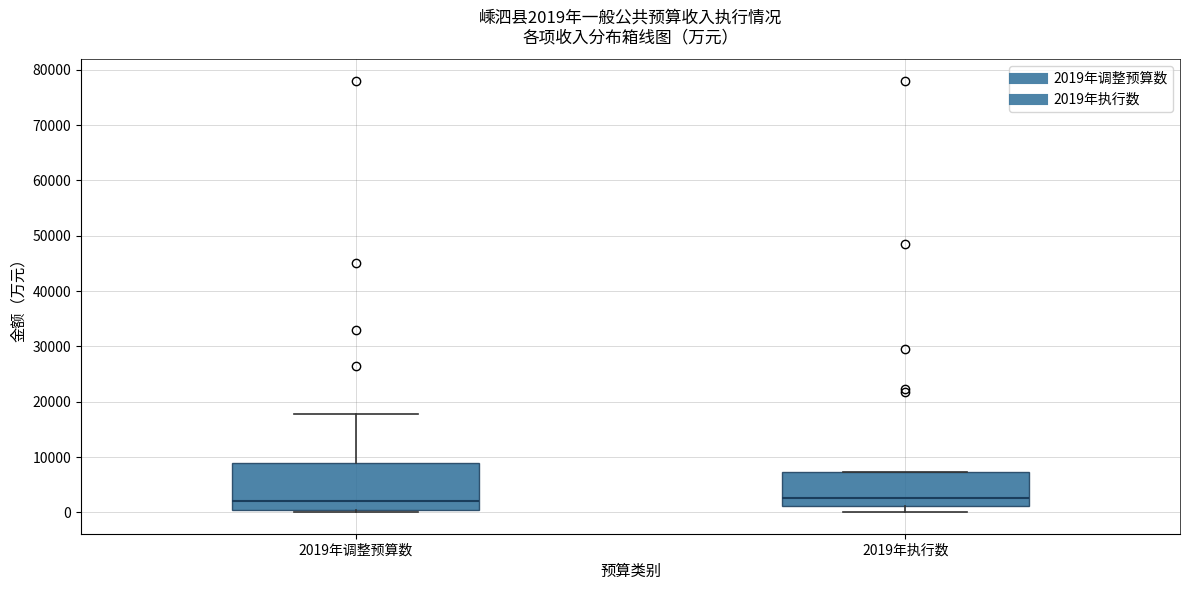

Which box is the tallest, from its lower edge to its upper edge?

2019年调整预算数